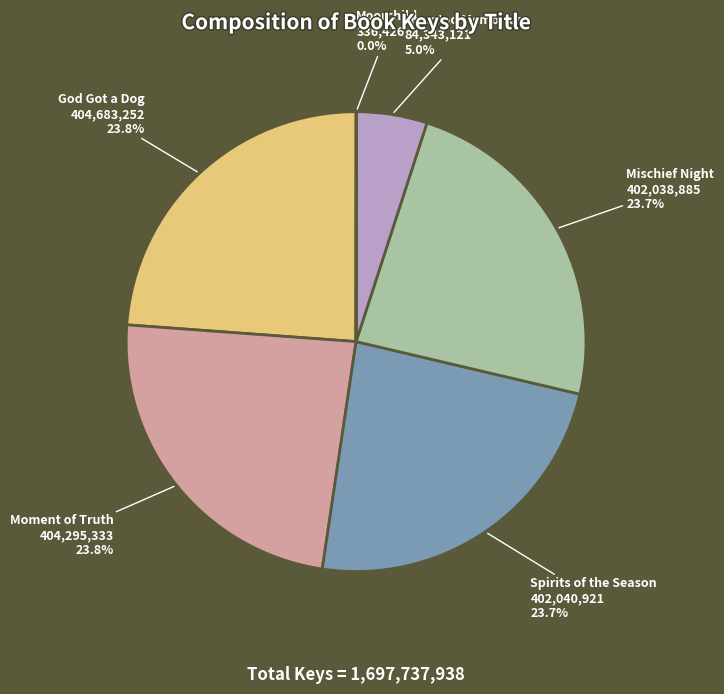

To the nearest percent, what portion does Spirits of the Season represent?

24%